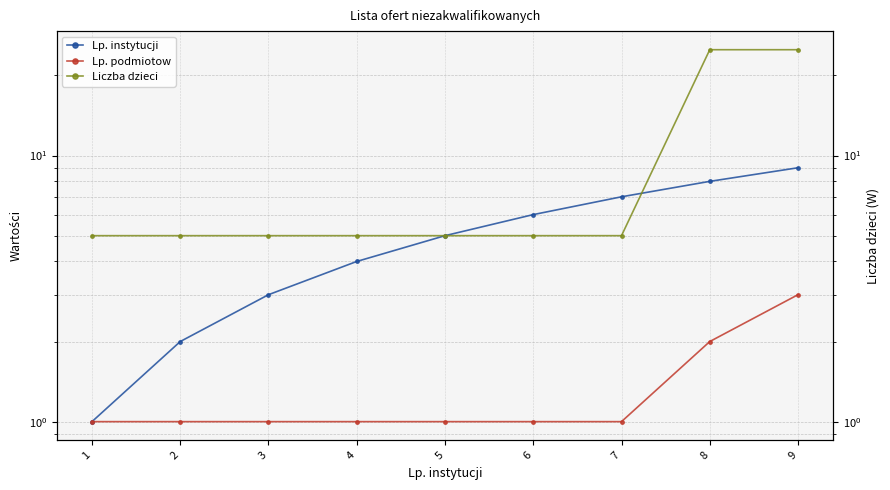

What is the maximum value for Liczba dzieci?

25